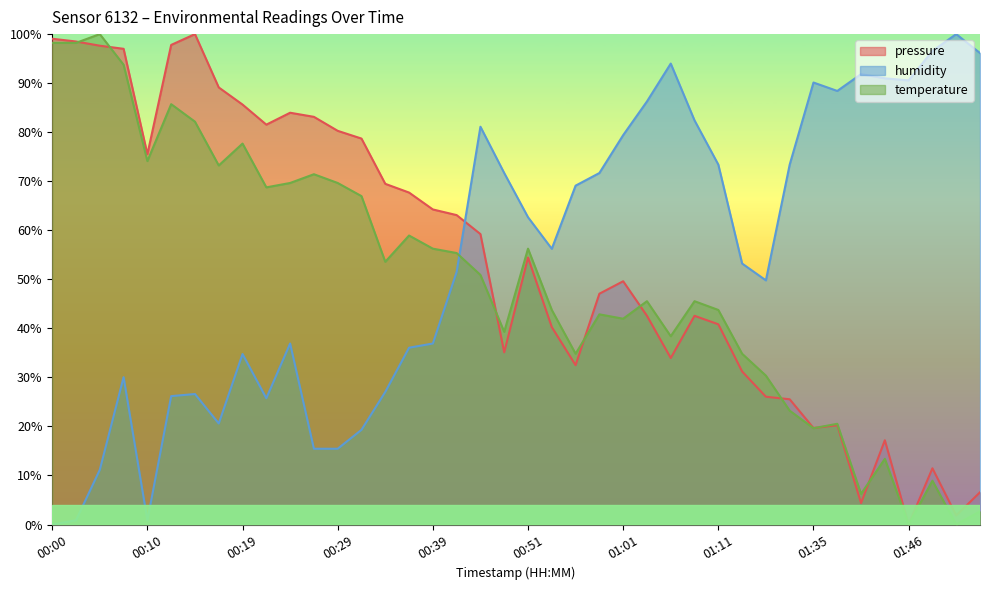

What is the sum of the pressure values at 00:56 and 00:17?

121.6